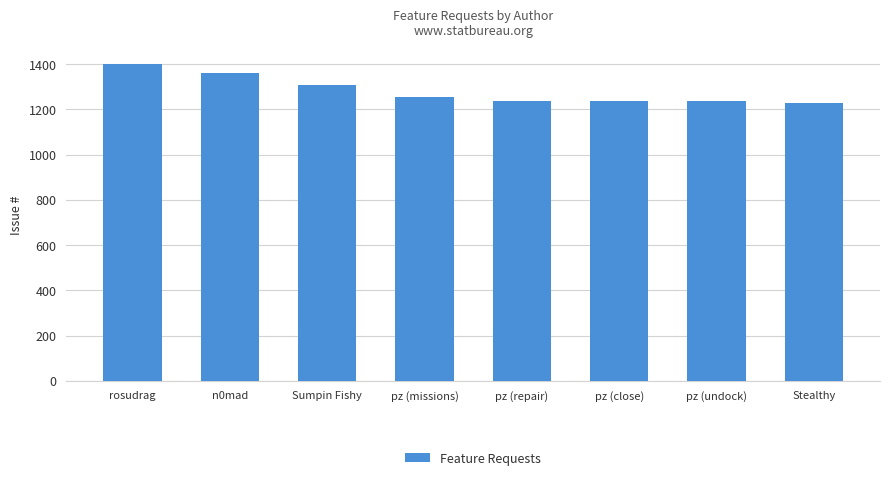

What is the label of the 2nd bar from the left?

n0mad